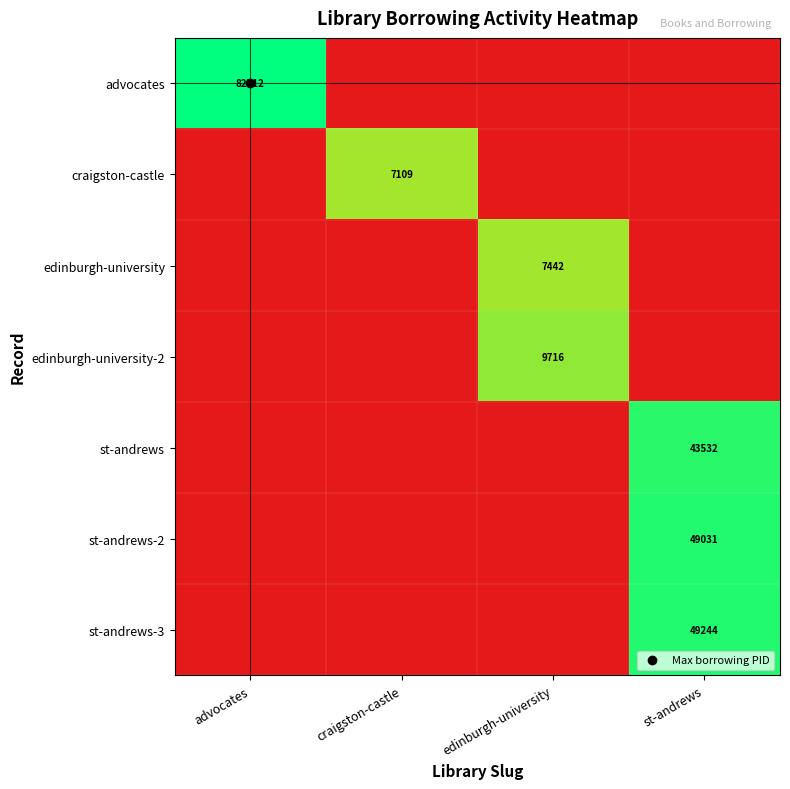

The value of st-andrews at craigston-castle is 0.0. True or false?

True